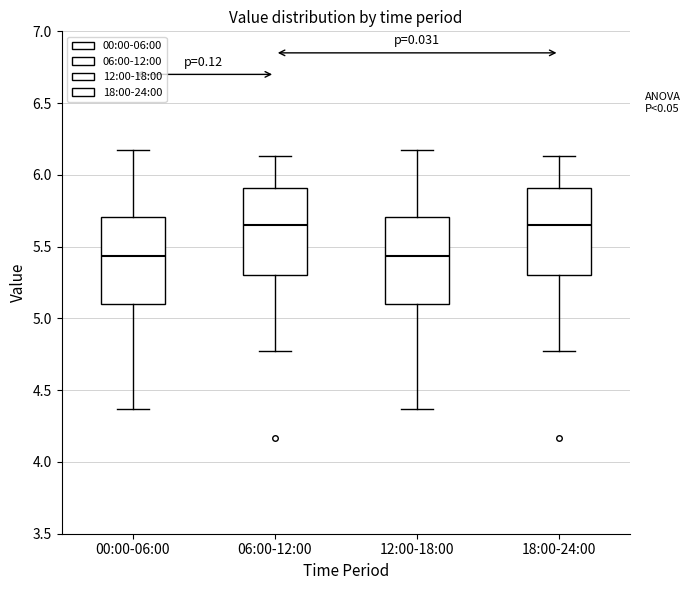

Reading left to right, transcribe this box plot: for each box, give where its median line is, the range the box spans, and where its two whiskers end, as read against the y-axis. The values are not printed on the chart, so give them approximately, as read against the axis.

00:00-06:00: median 5.45, box 5.10 to 5.70, whiskers 4.35 to 6.15
06:00-12:00: median 5.65, box 5.30 to 5.90, whiskers 4.75 to 6.15
12:00-18:00: median 5.45, box 5.10 to 5.70, whiskers 4.35 to 6.15
18:00-24:00: median 5.65, box 5.30 to 5.90, whiskers 4.75 to 6.15